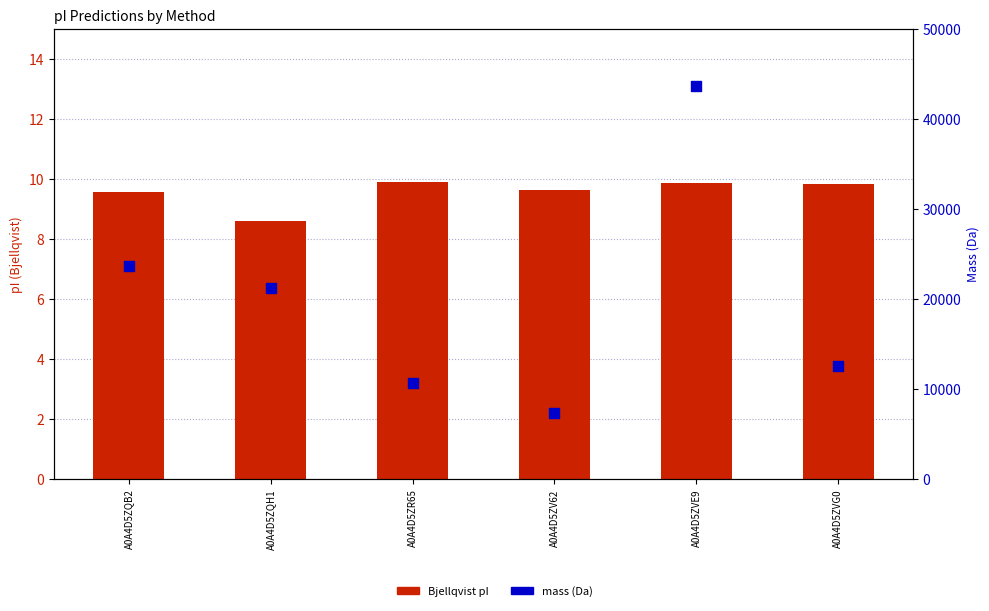

At which category is the sum across all series the highest?

A0A4D5ZVE9